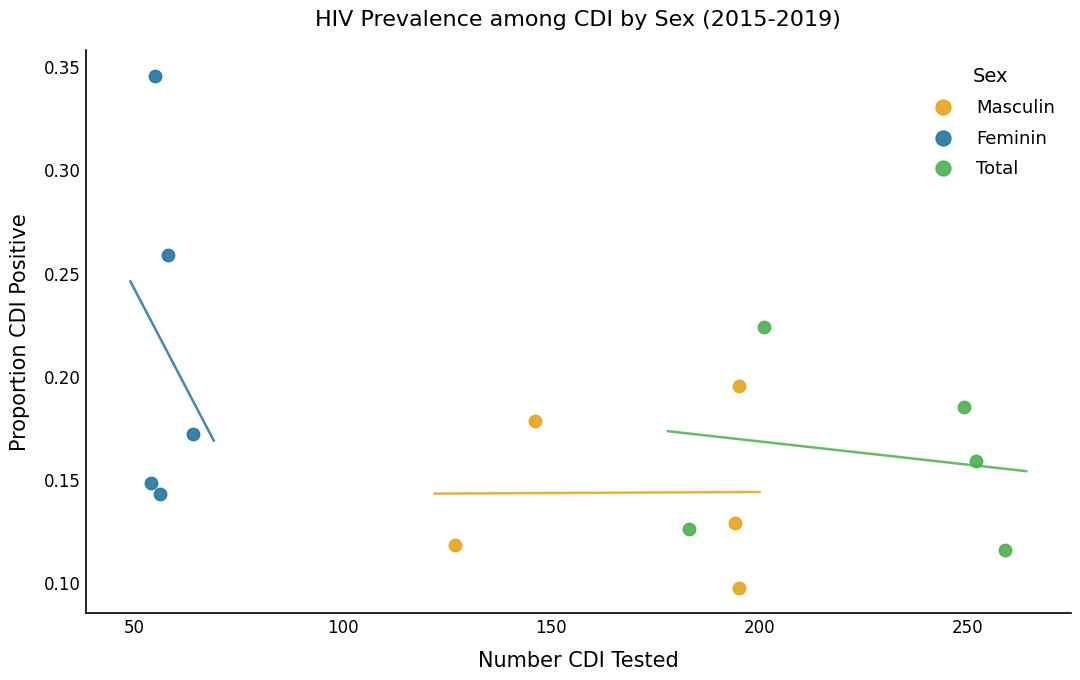

Which series has the widest spread of Y values?

Feminin